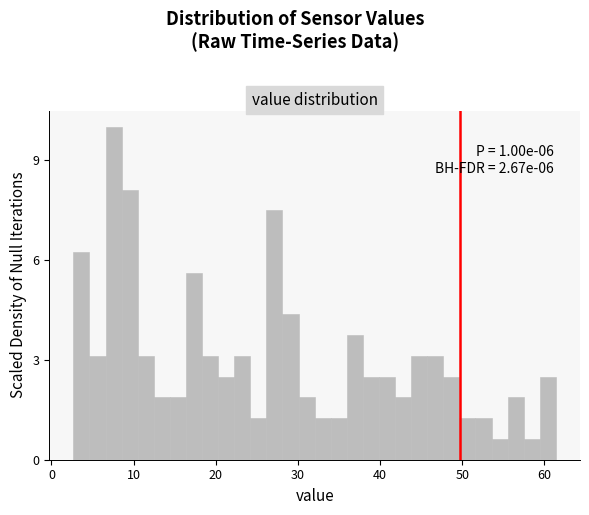

Read against the x-axis, roughly where is the centre of the tallest bar?

8